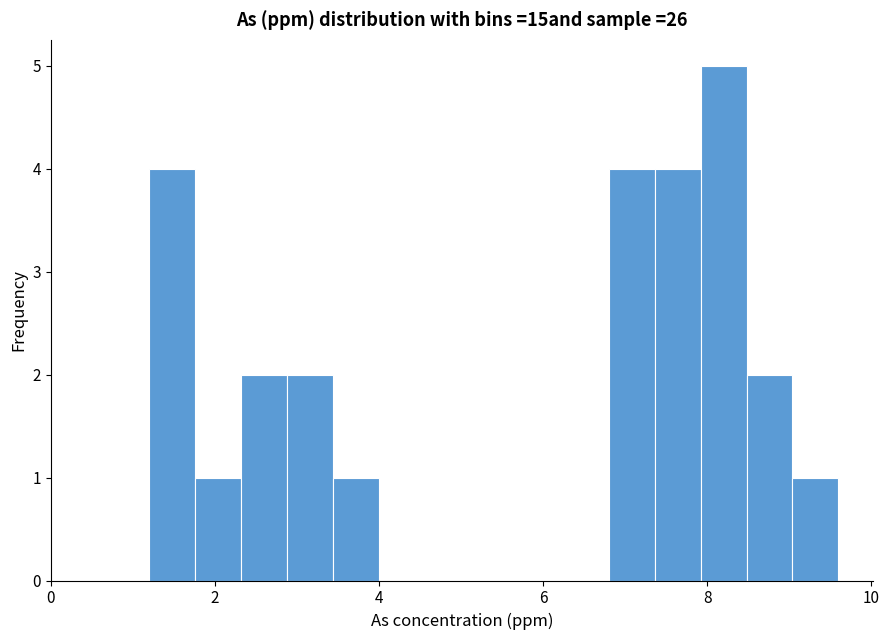

Read against the x-axis, roughly where is the centre of the tallest bar?

8.2